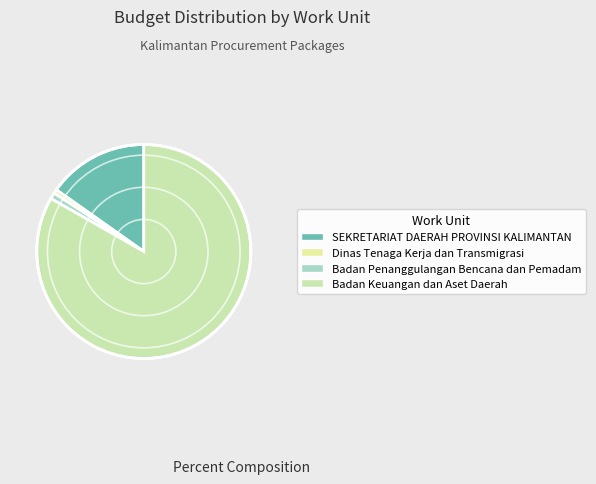

Does any single category account for the majority?

Yes